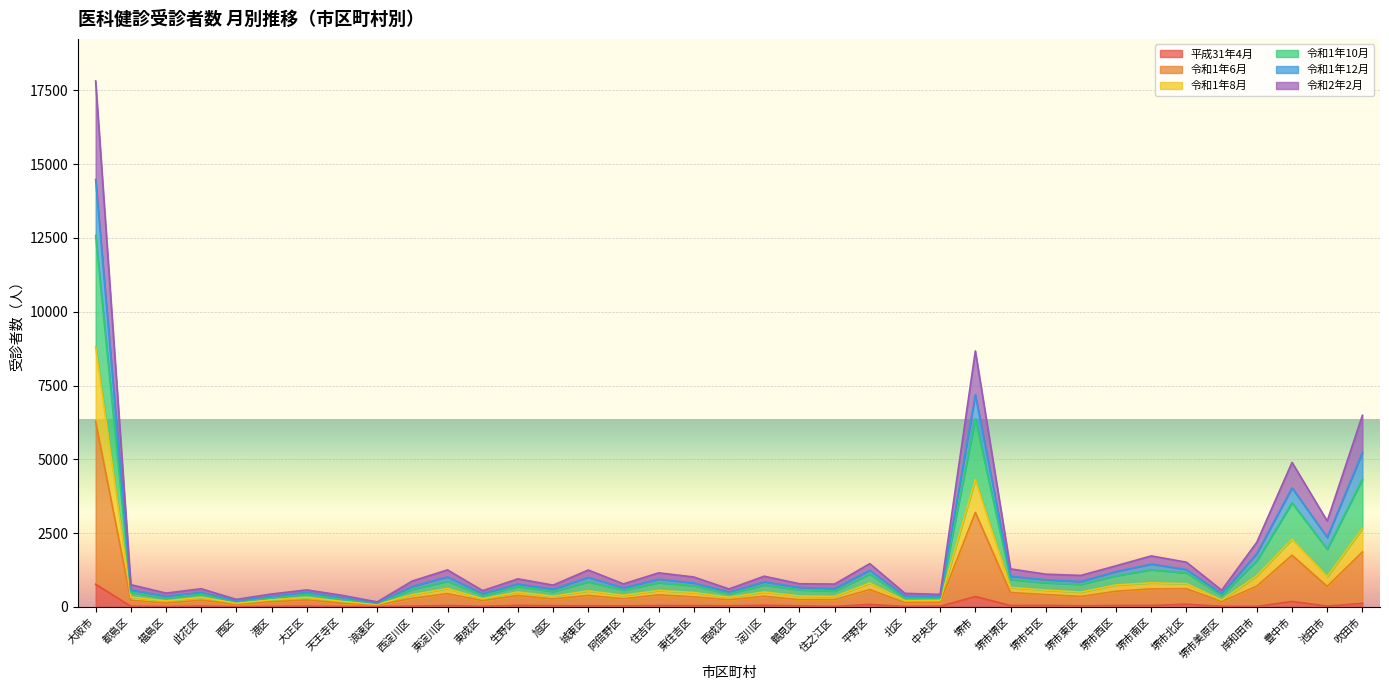

Count the number of categories in the chart.

37